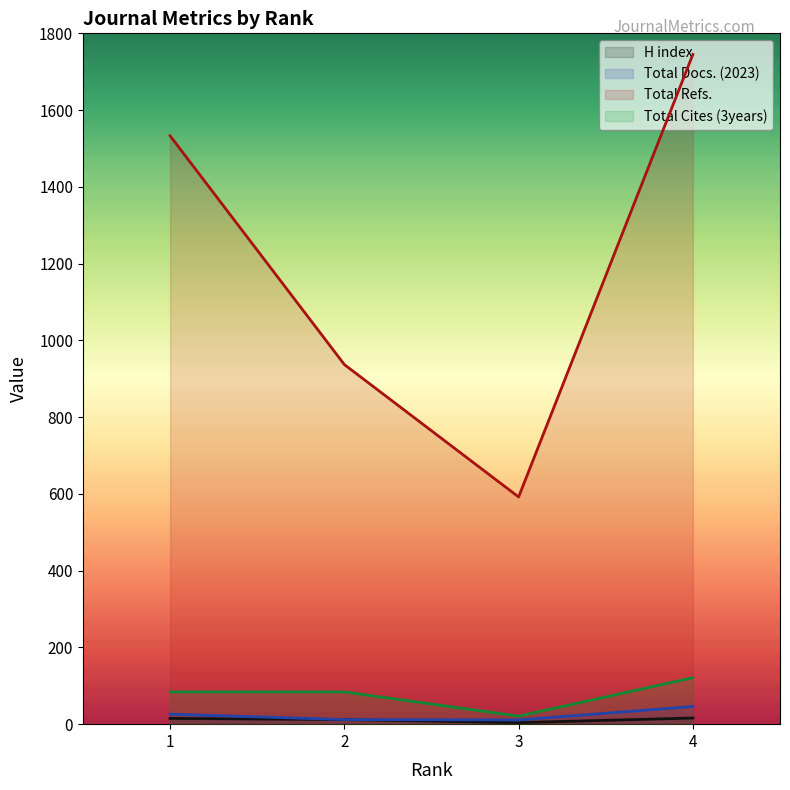

True or false: H index has a value of 8 at 1.

False